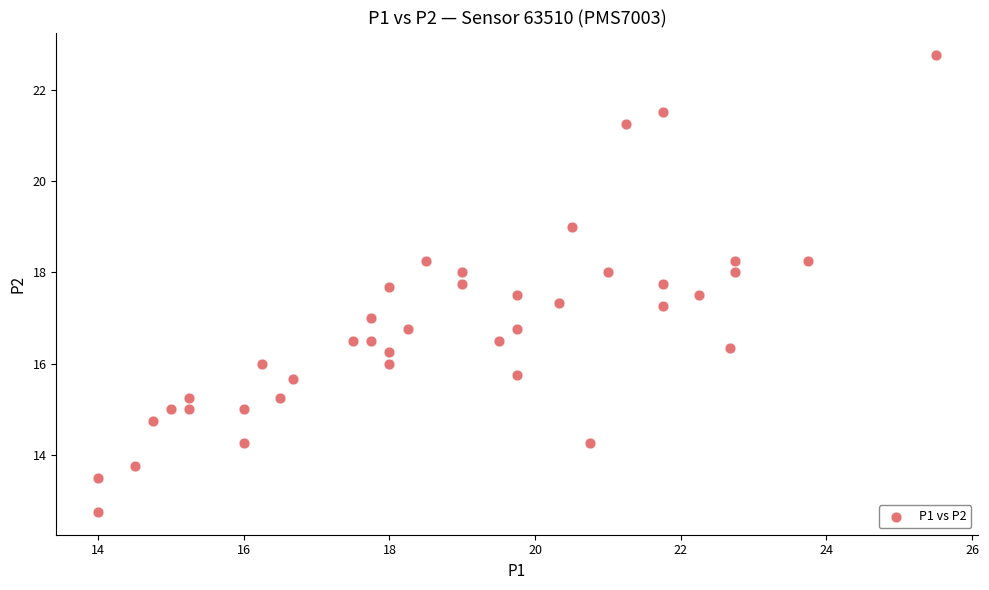

What is the range of Y values (max minus min)?

10.0